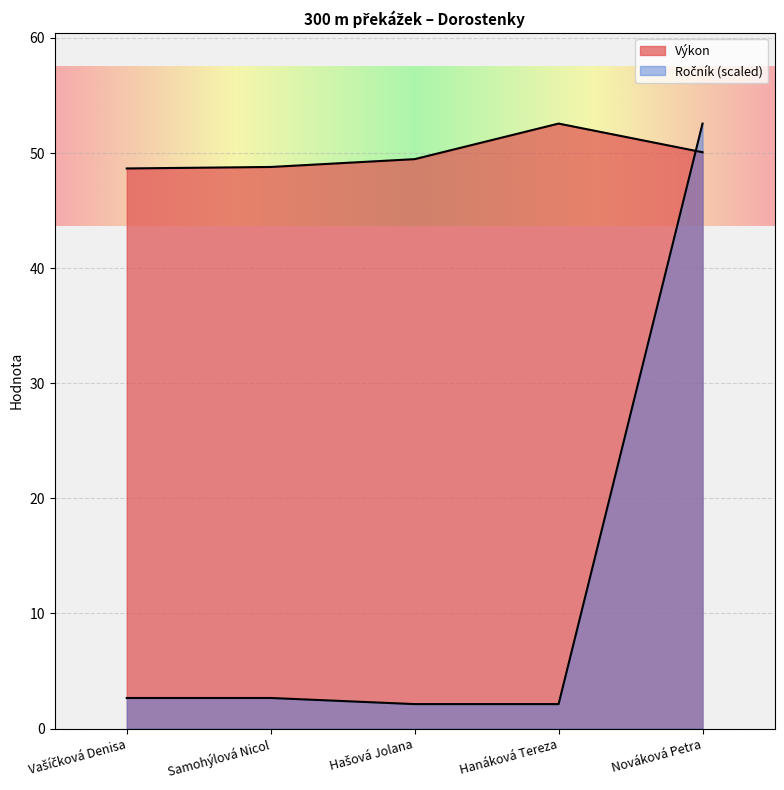

What is the approximate value of Výkon at Samohýlová Nicol?

48.8